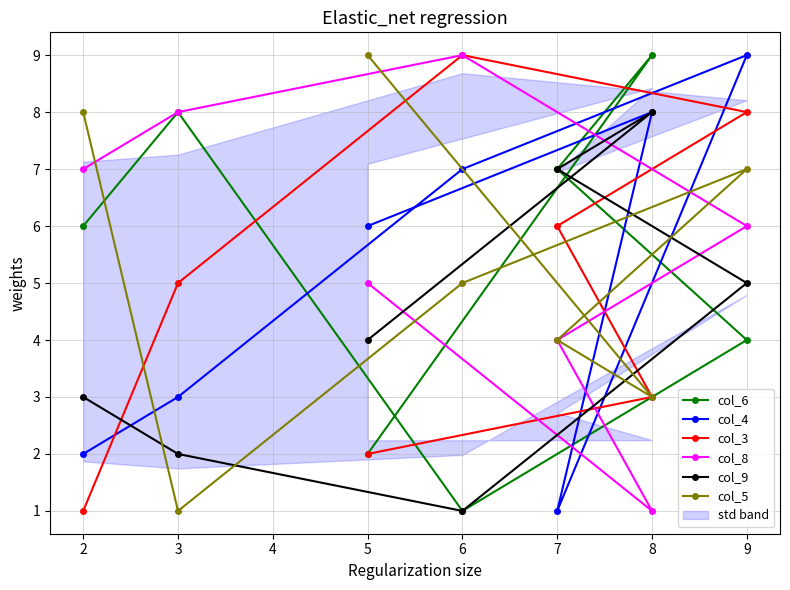

True or false: col_5 has a value of 5 at 6.

True